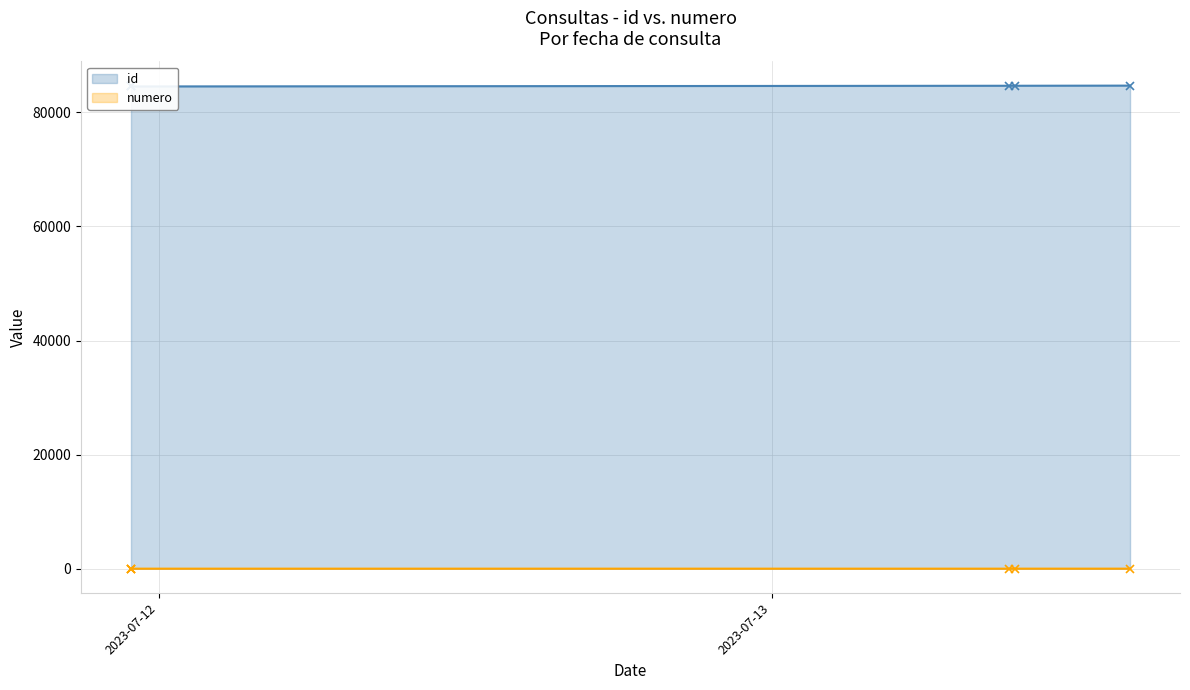

What are all the series names shown in the legend?

id, numero